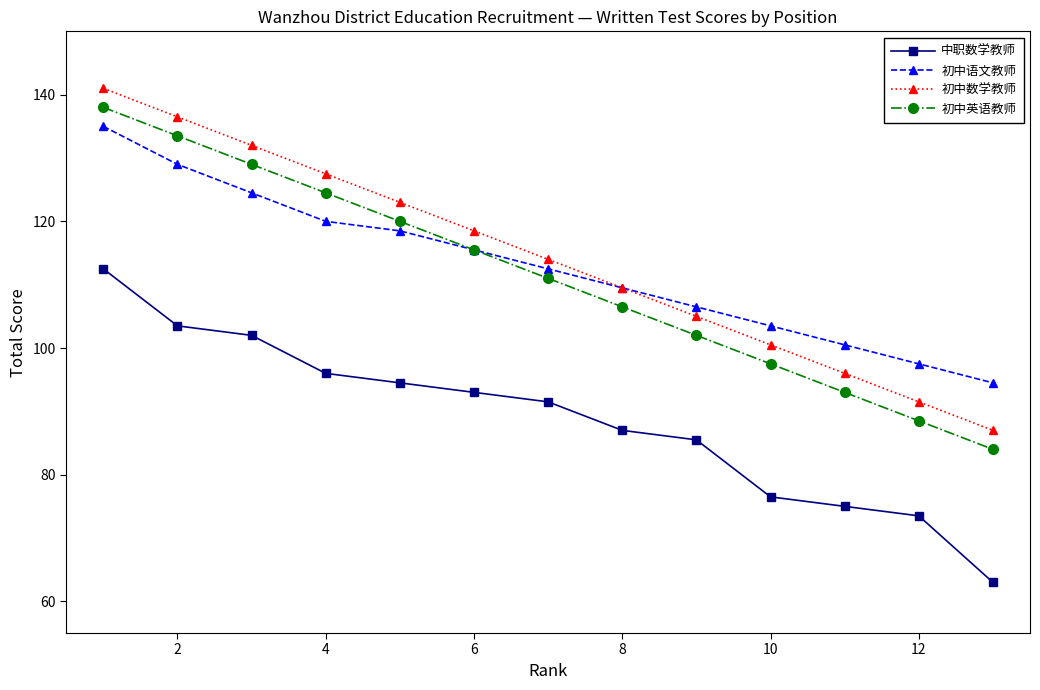

True or false: 中职数学教师 and 初中数学教师 intersect in this chart.

False